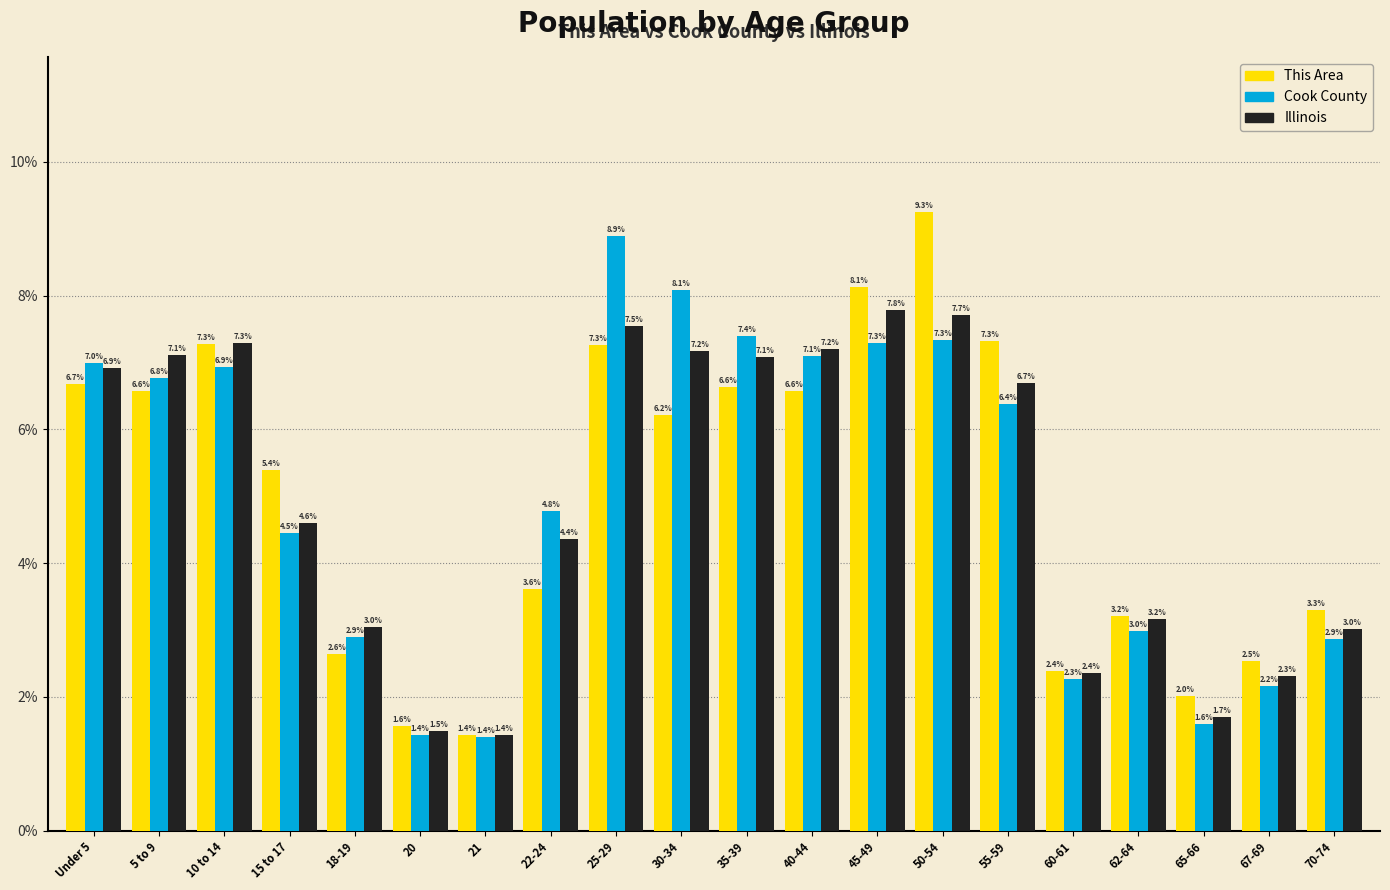

Reading left to right, extract all data points from this chart.

This Area: 6.7	6.6	7.3	5.4	2.6	1.6	1.4	3.6	7.3	6.2	6.6	6.6	8.1	9.3	7.3	2.4	3.2	2.0	2.5	3.3
Cook County: 7.0	6.8	6.9	4.5	2.9	1.4	1.4	4.8	8.9	8.1	7.4	7.1	7.3	7.3	6.4	2.3	3.0	1.6	2.2	2.9
Illinois: 6.9	7.1	7.3	4.6	3.0	1.5	1.4	4.4	7.5	7.2	7.1	7.2	7.8	7.7	6.7	2.4	3.2	1.7	2.3	3.0